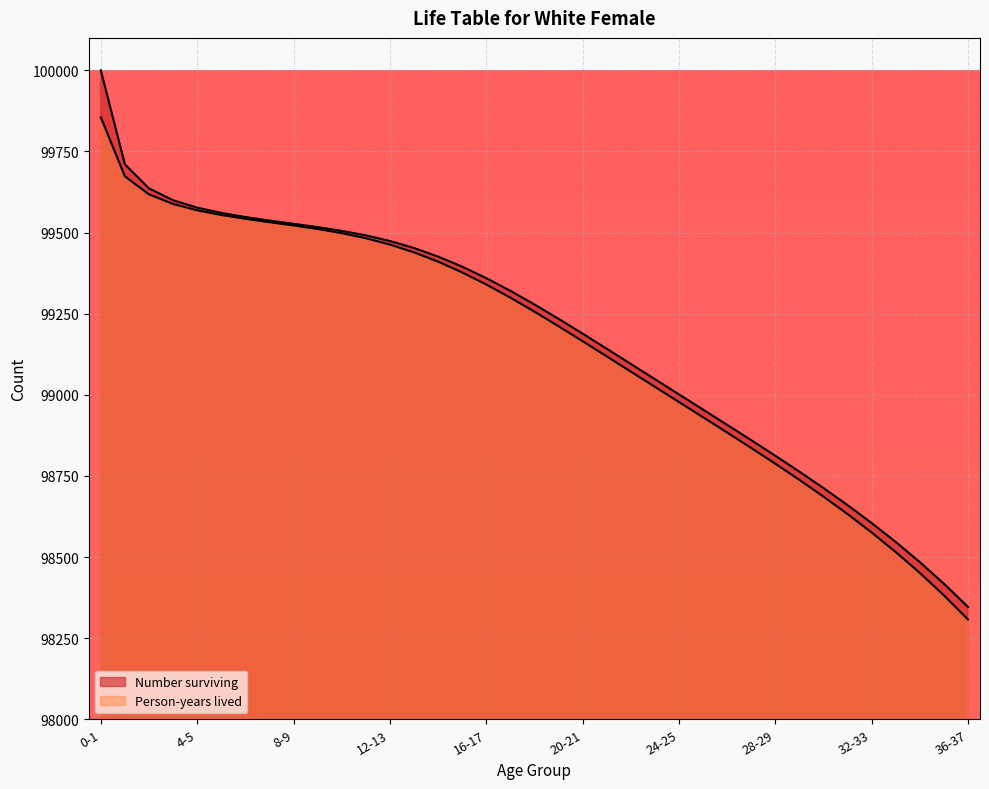

Between 15-16 and 34-35, which series saw the biggest shift?

Person-years lived